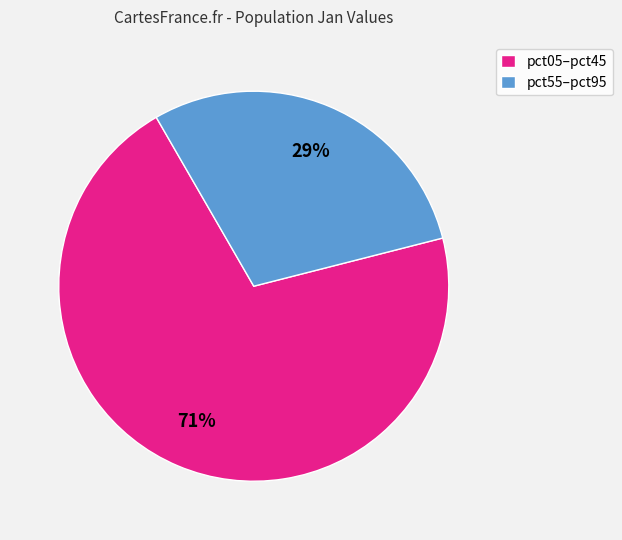

The pct55–pct95 slice represents 21% of the pie. True or false?

False